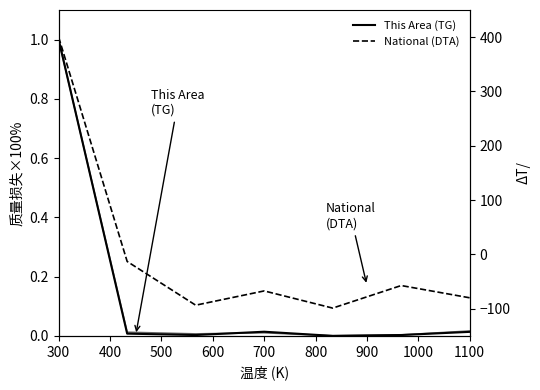

How many interior local peaks does the National (DTA) series have?

2